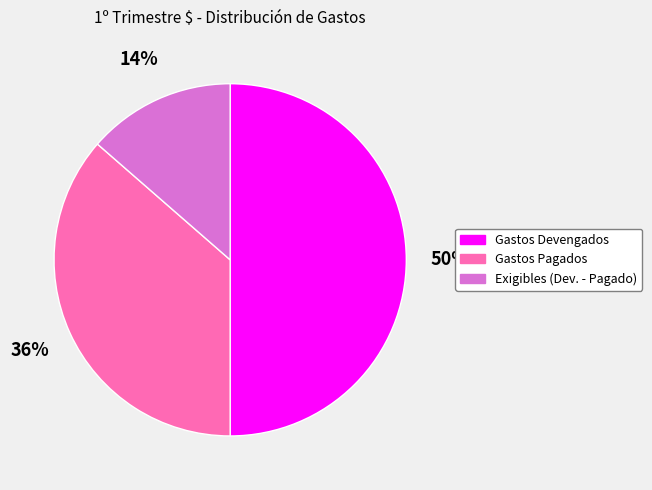

To the nearest percent, what percentage of the pie is Gastos Pagados?

36%